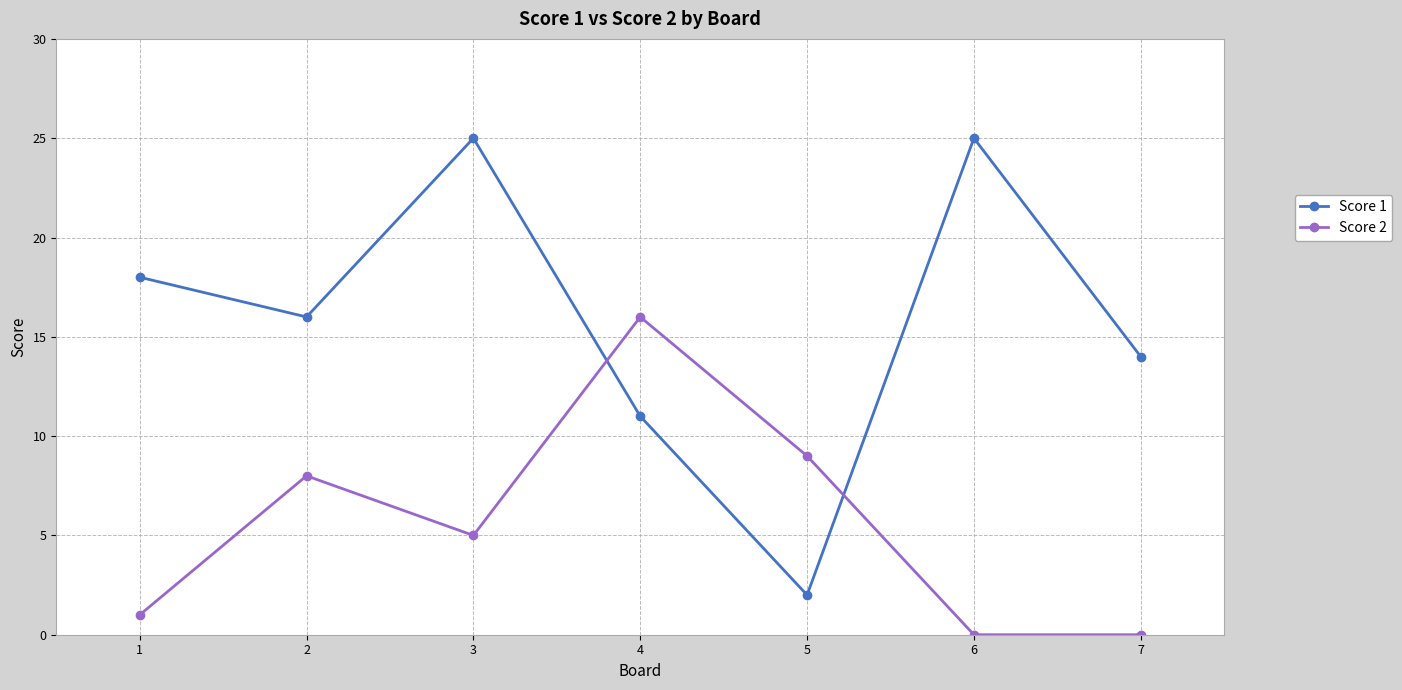

Where do Score 1 and Score 2 first cross each other?

3 and 4